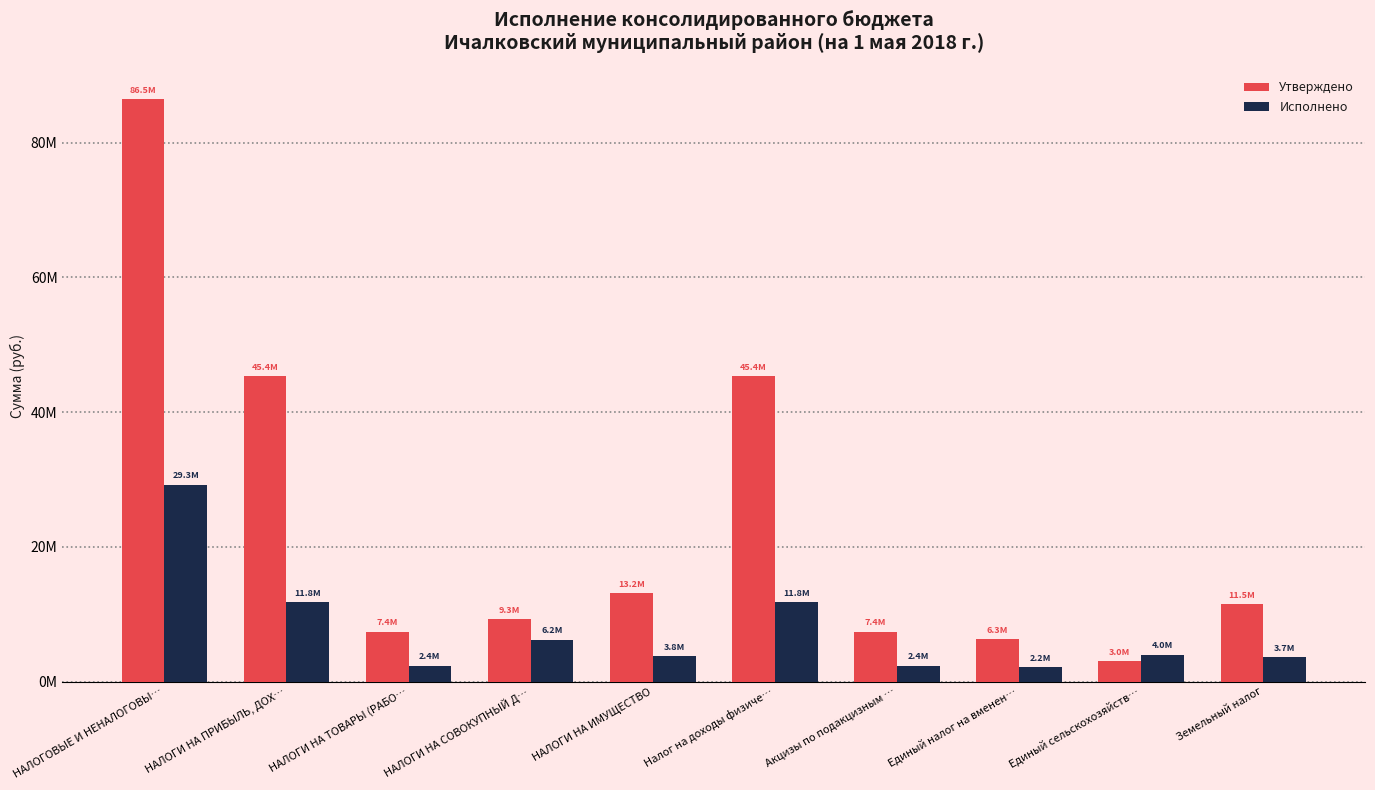

Does the chart contain any negative values?

No